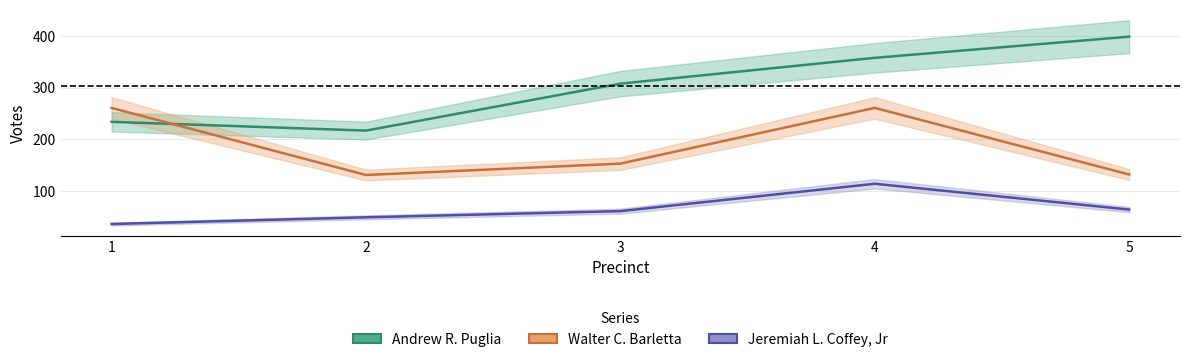

What is the value of the Jeremiah L. Coffey, Jr point at the 4th from the left?

114